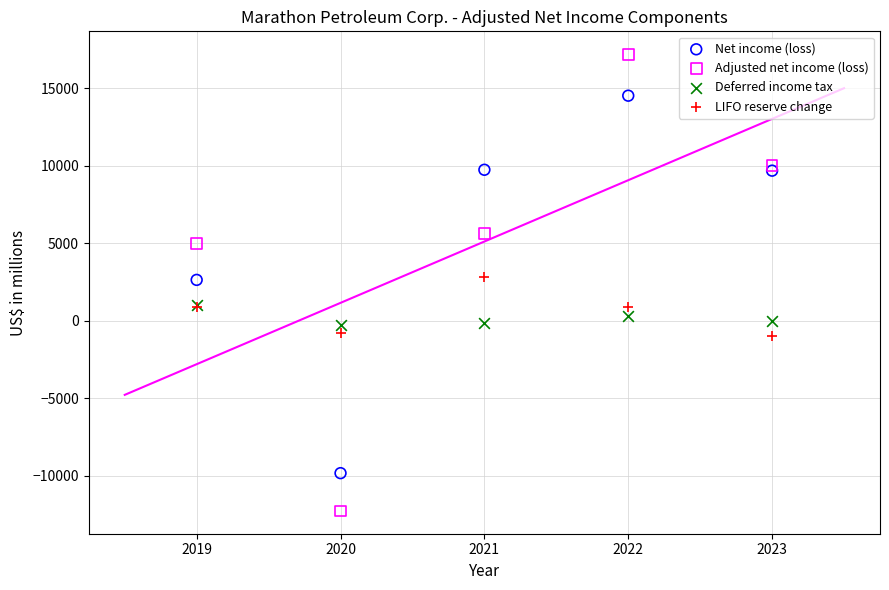

Which series has the widest spread of Y values?

Adjusted net income (loss)